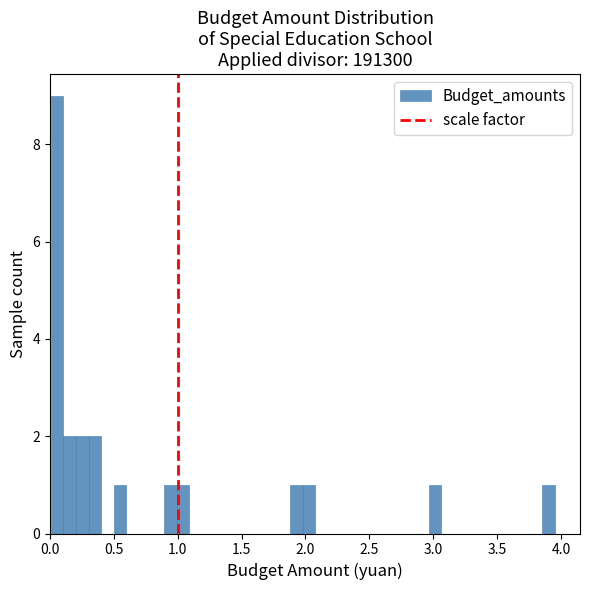

Read against the x-axis, roughly where is the centre of the tallest bar?

0.05